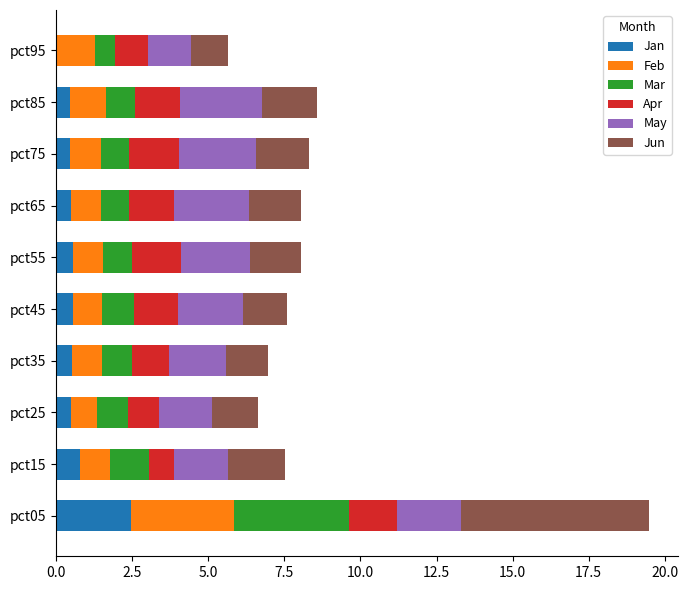

What is the total value across all series at pct75?

8.3